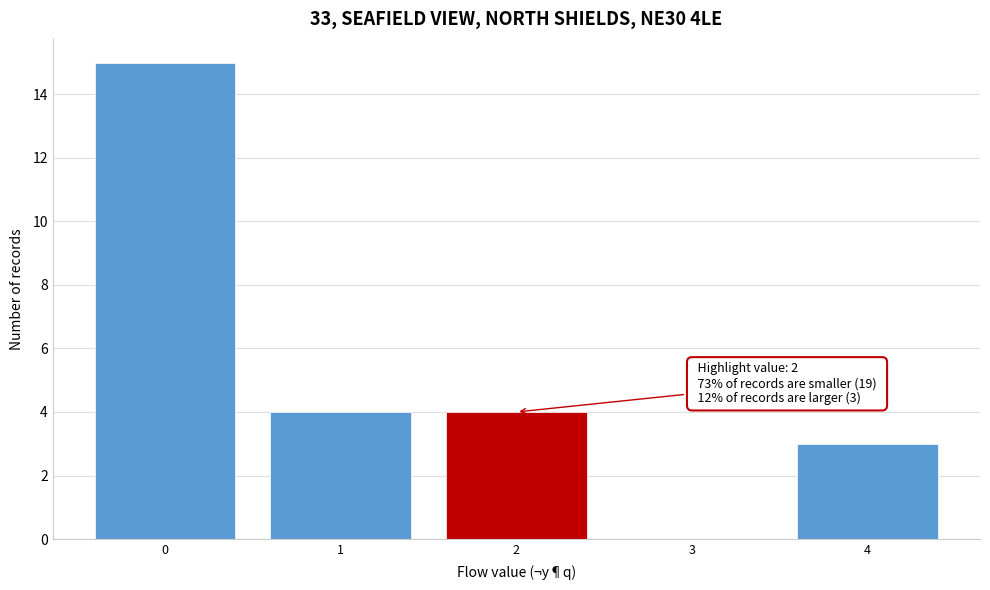

Which range on the x-axis has the tallest bar?

-0.5 to 0.5